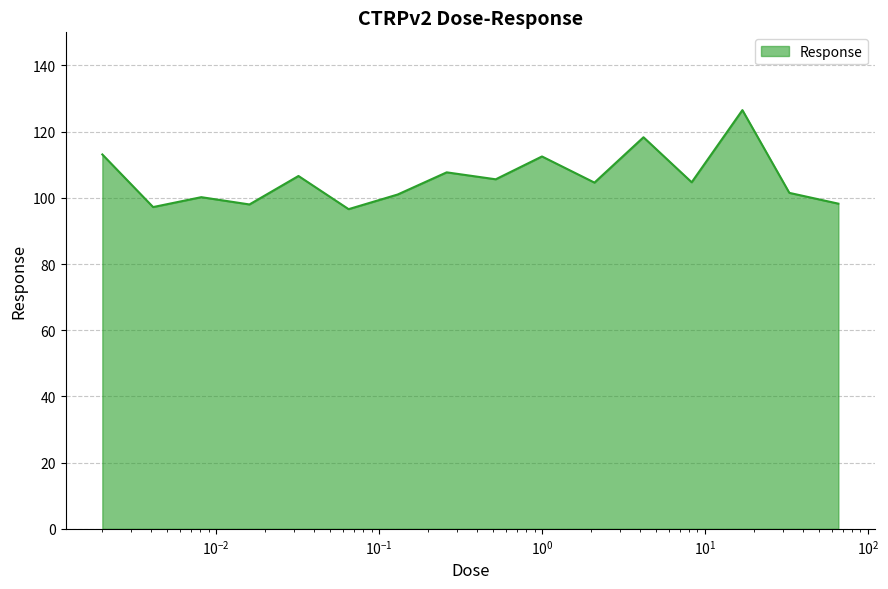

What is the greatest value displayed?

126.5